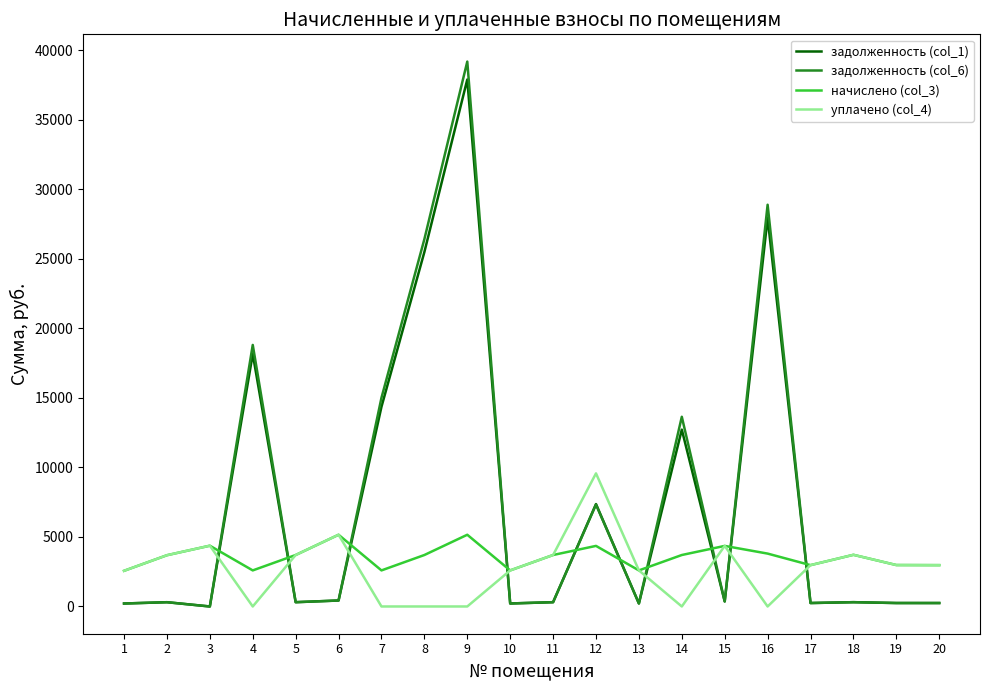

At which category is the sum across all series the highest?

9